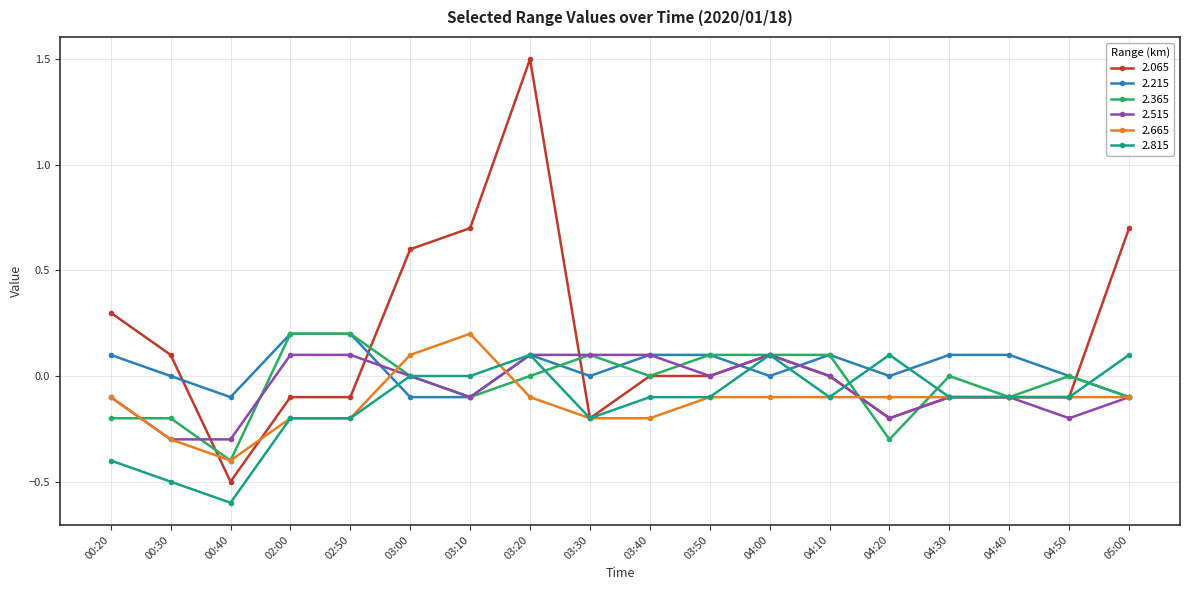

What is the total value across all series at 04:00?

0.3